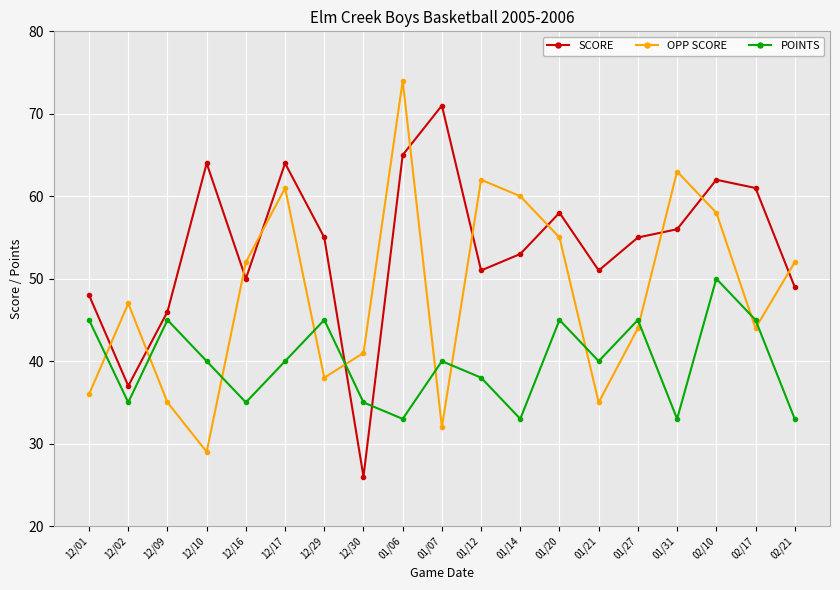

Which series changed the most between 12/01 and 12/29?

SCORE